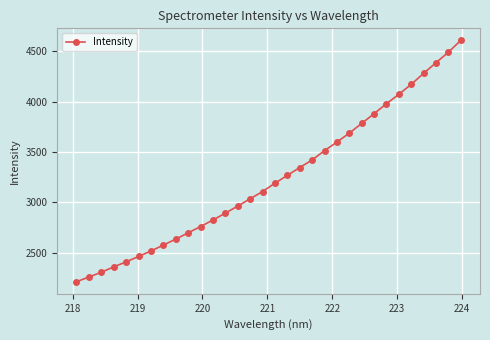

What is the sum of all values?

103665.1